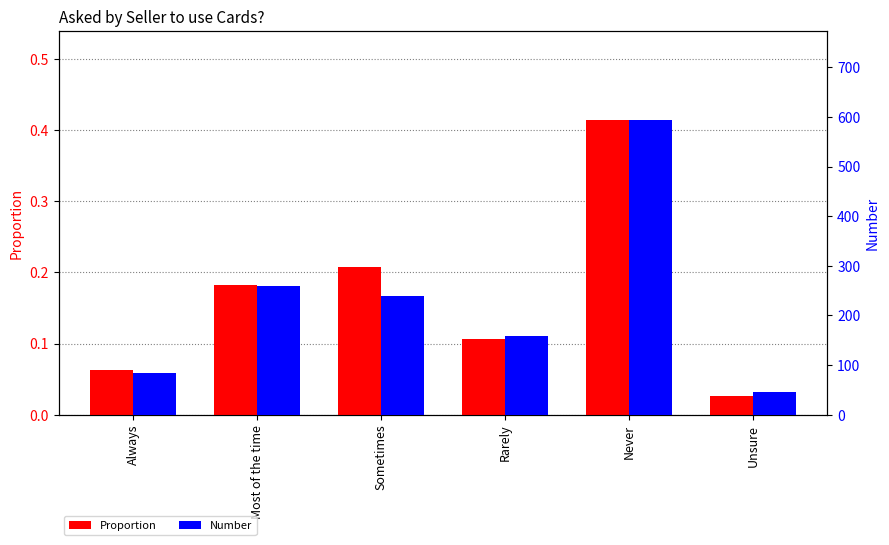

Rank the series by their average value, from lowest to highest.

Proportion, Number